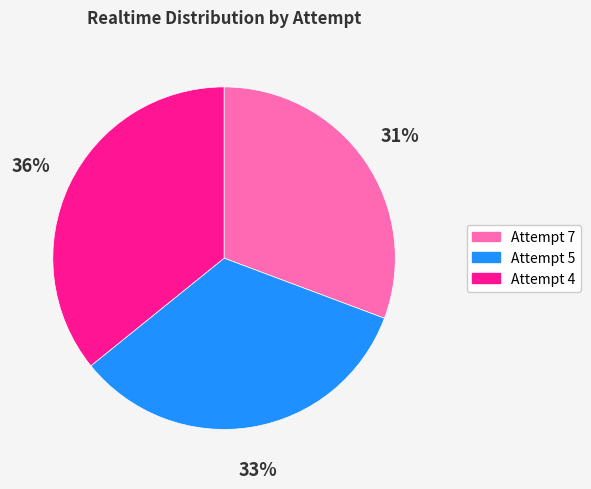

Does Attempt 4 represent more than half of the total?

No